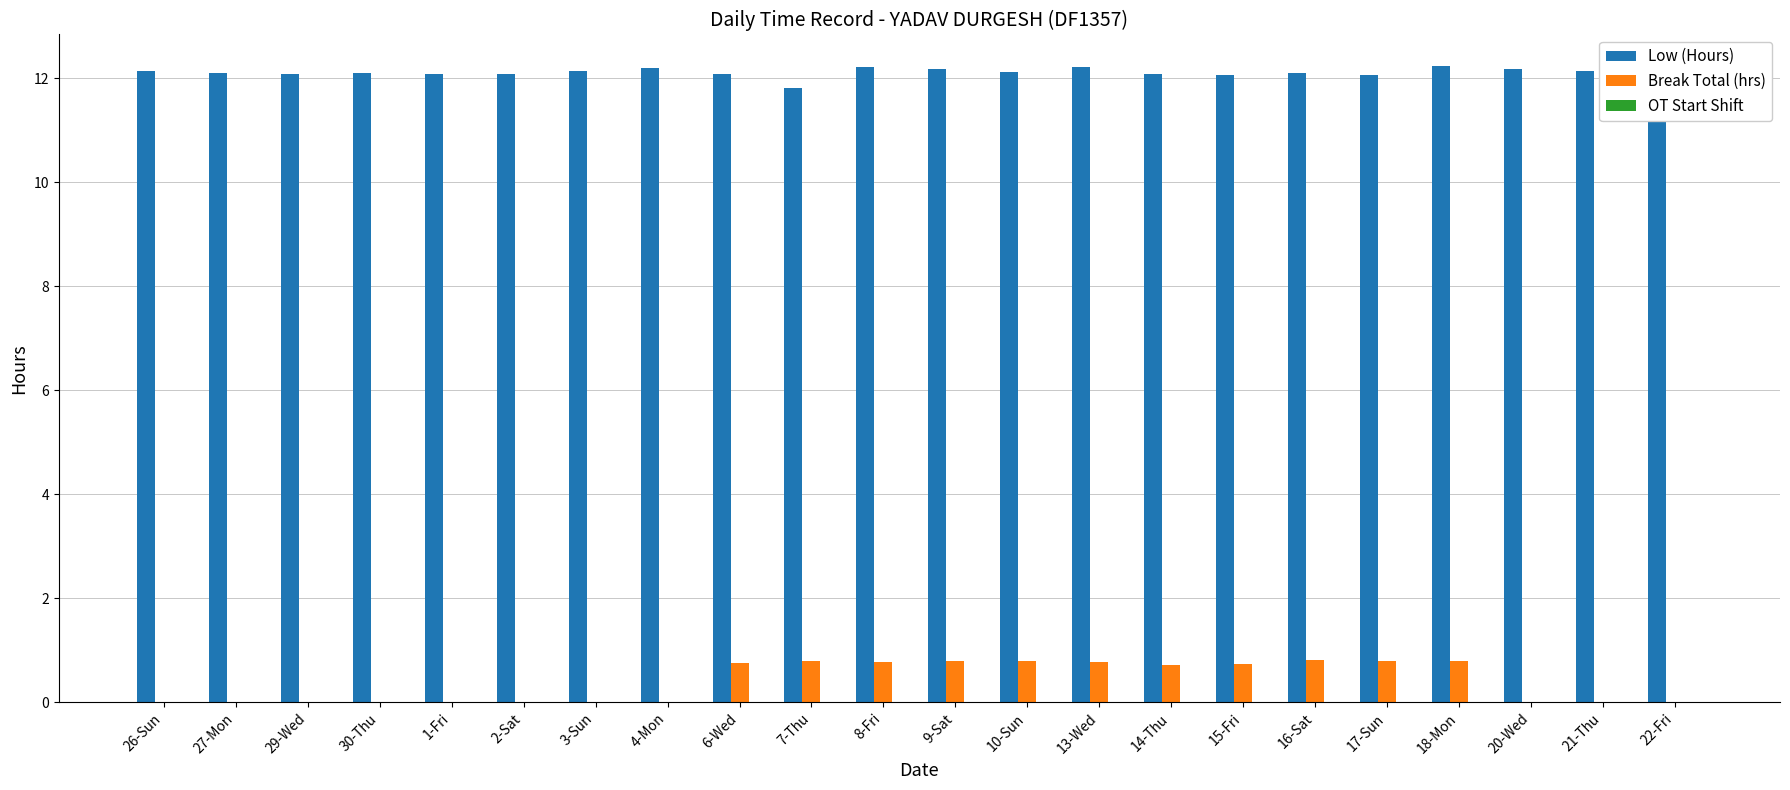

The Break Total (hrs) series shows 0.8 at 7-Thu. True or false?

True